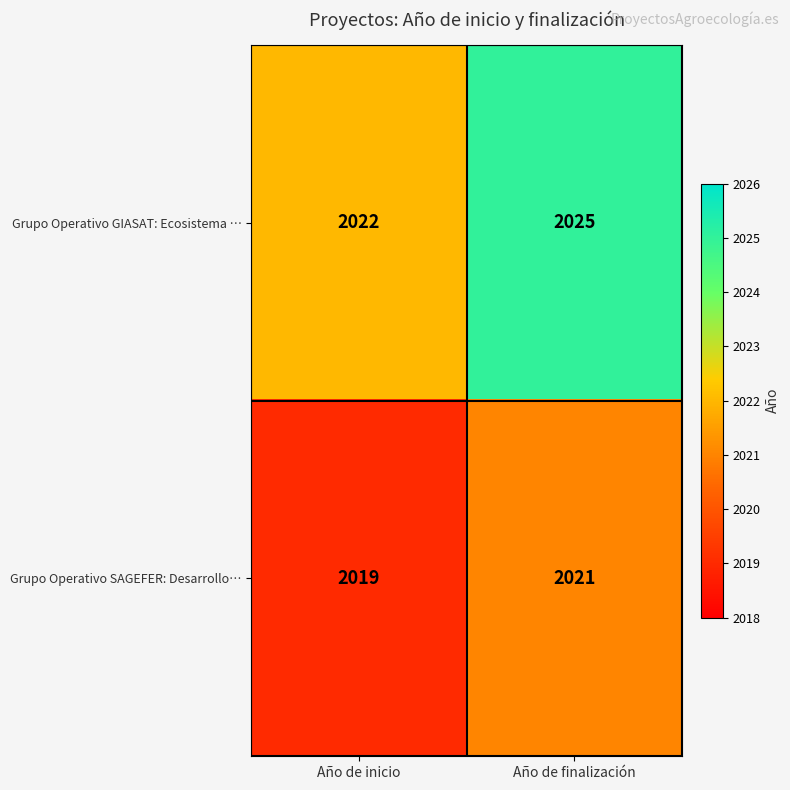

What is the sum of all Grupo Operativo GIASAT: Ecosistema … values?

4047